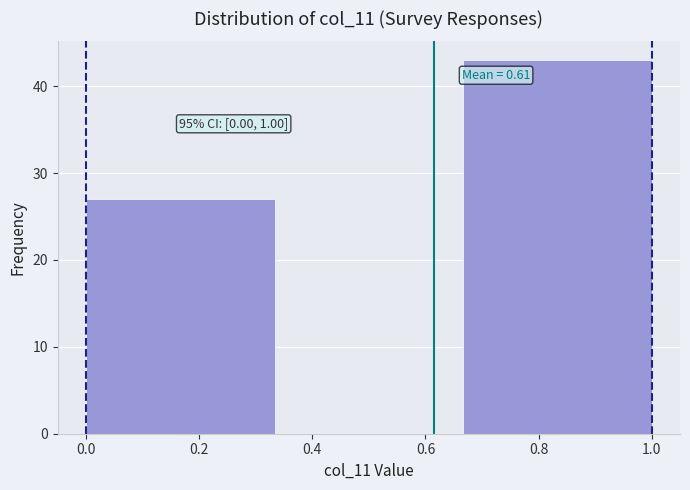

Over which range of the x-axis is the bar tallest?

0.66 to 1.00